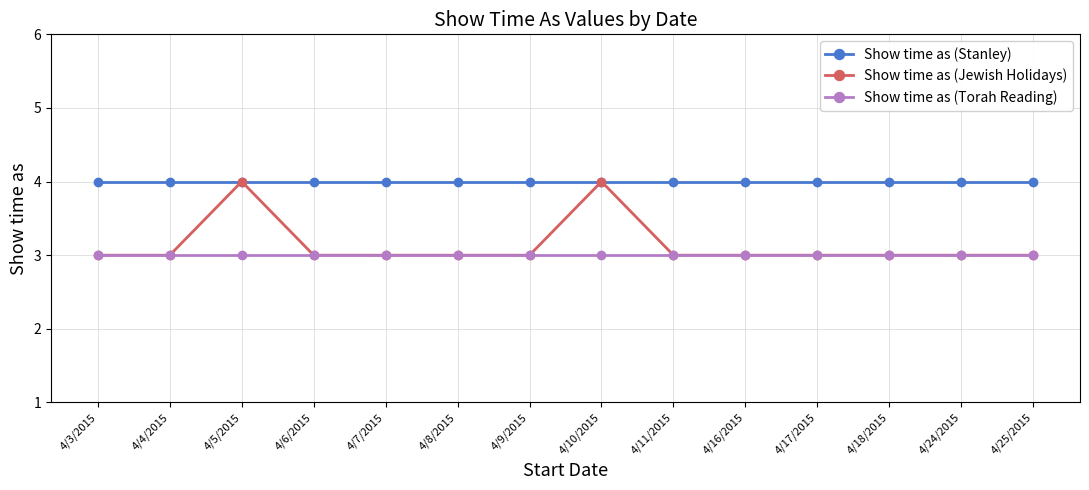

What is the spread (max minus min) of values at 4/4/2015?

1